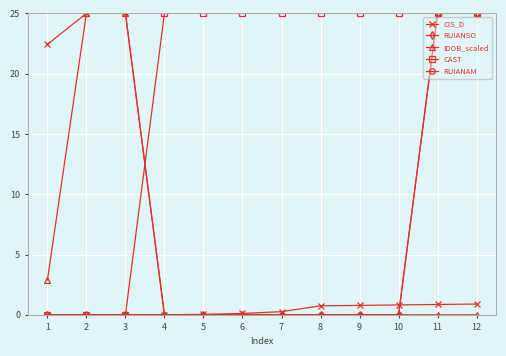

What is the difference between the maximum and minimum values in the CAST series?

25.0